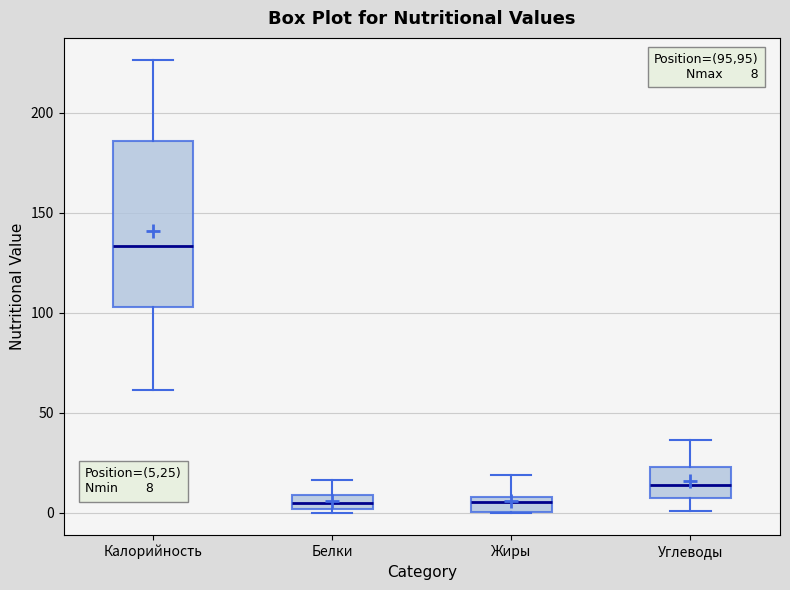

Which box is the tallest, from its lower edge to its upper edge?

Калорийность